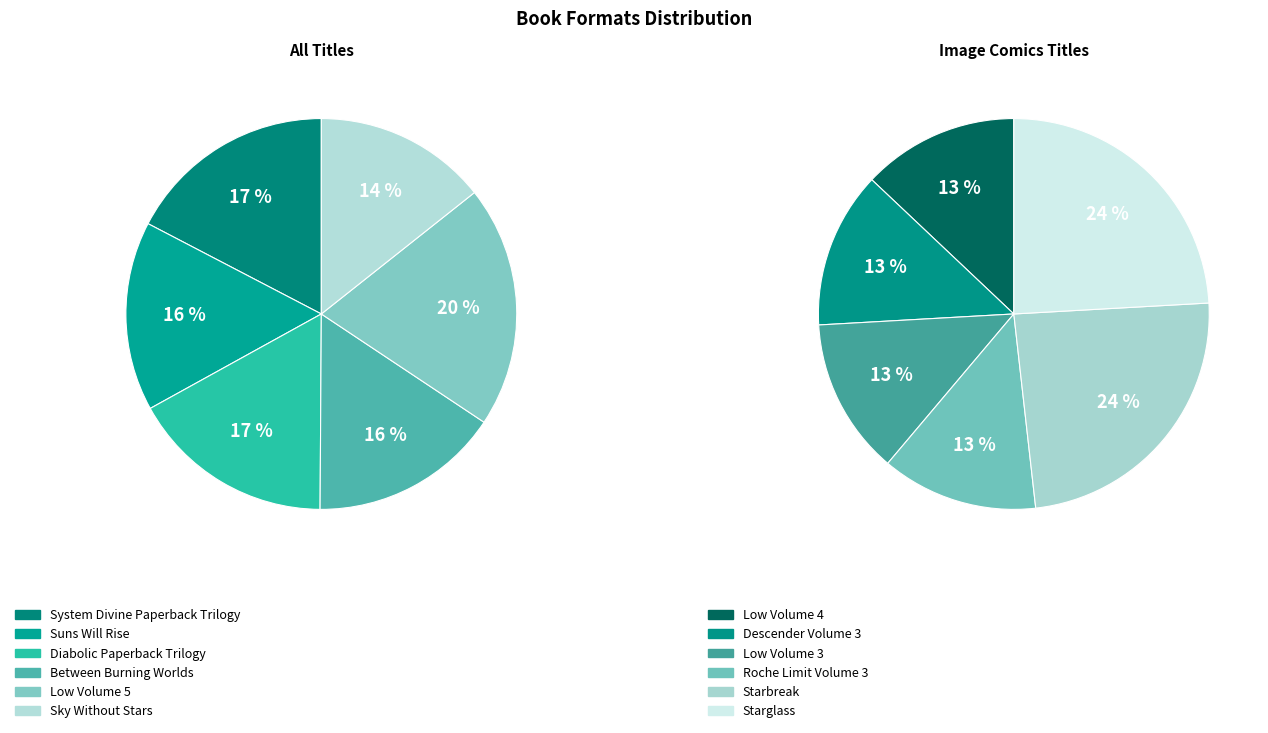

Rank the categories by value from lowest to highest.

Sky Without Stars, Suns Will Rise, Between Burning Worlds, Diabolic Paperback Trilogy, System Divine Paperback Trilogy, Low Volume 5, Low Volume 3, Roche Limit Volume 3, Descender Volume 3, Low Volume 4, Starglass, Starbreak